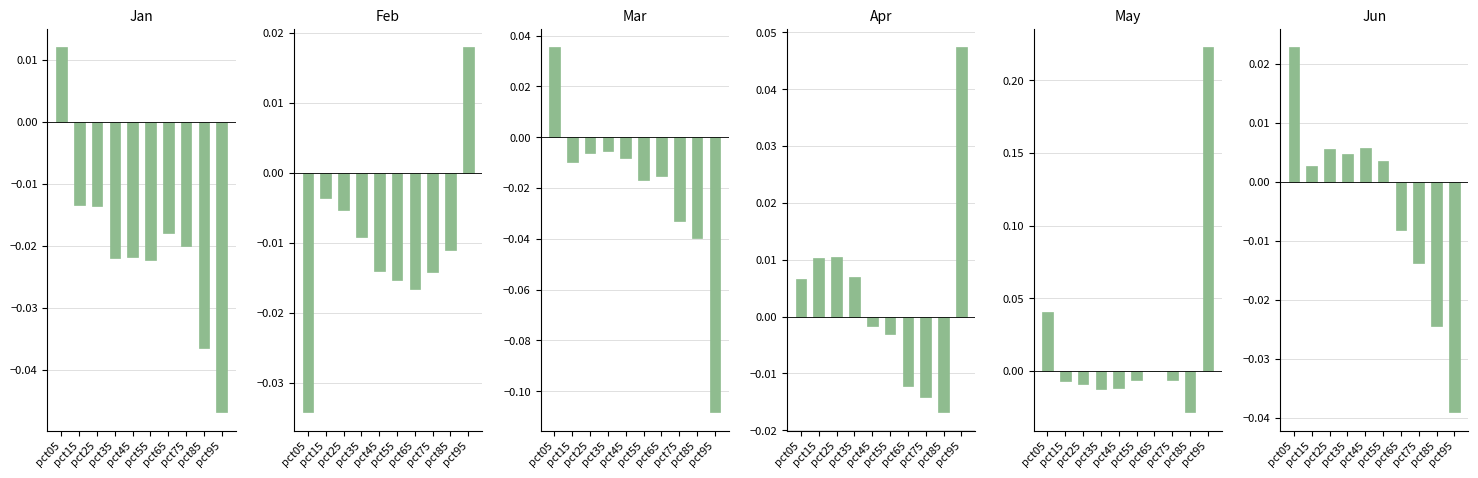

Is the value of Feb at pct25 greater than the value of Jun at pct35?

No